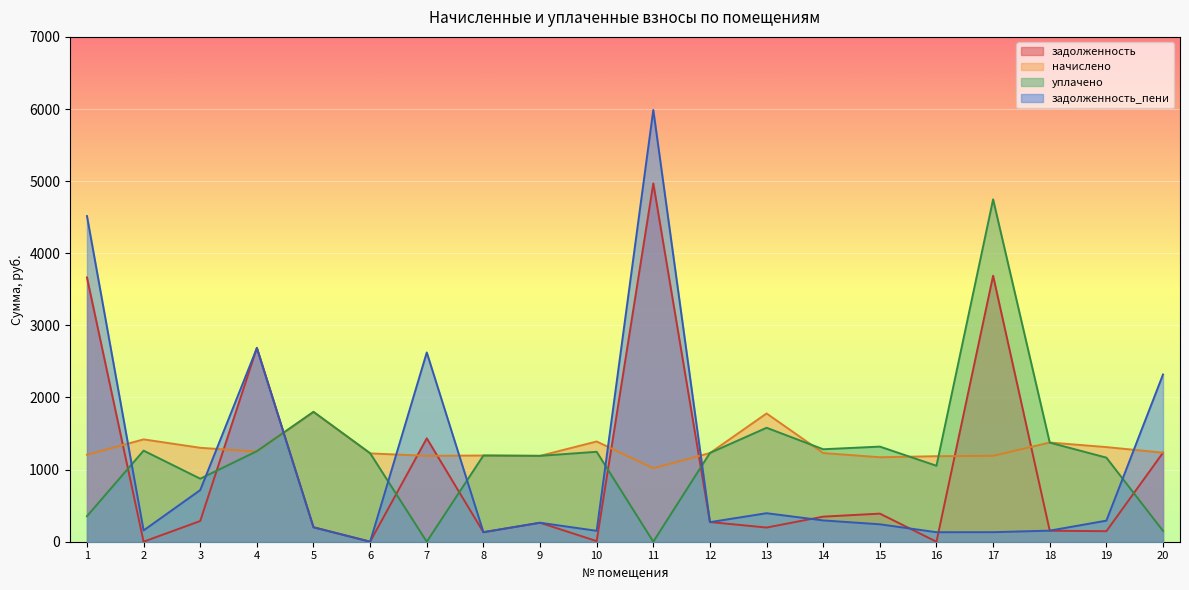

Is it true that начислено equals 1185.8 at 16?

True